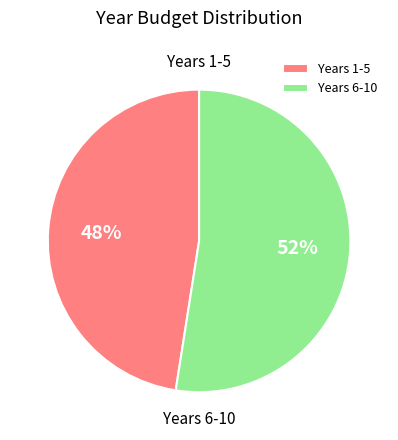

What is the ratio of the value at Years 1-5 to the value at Years 6-10?

0.9